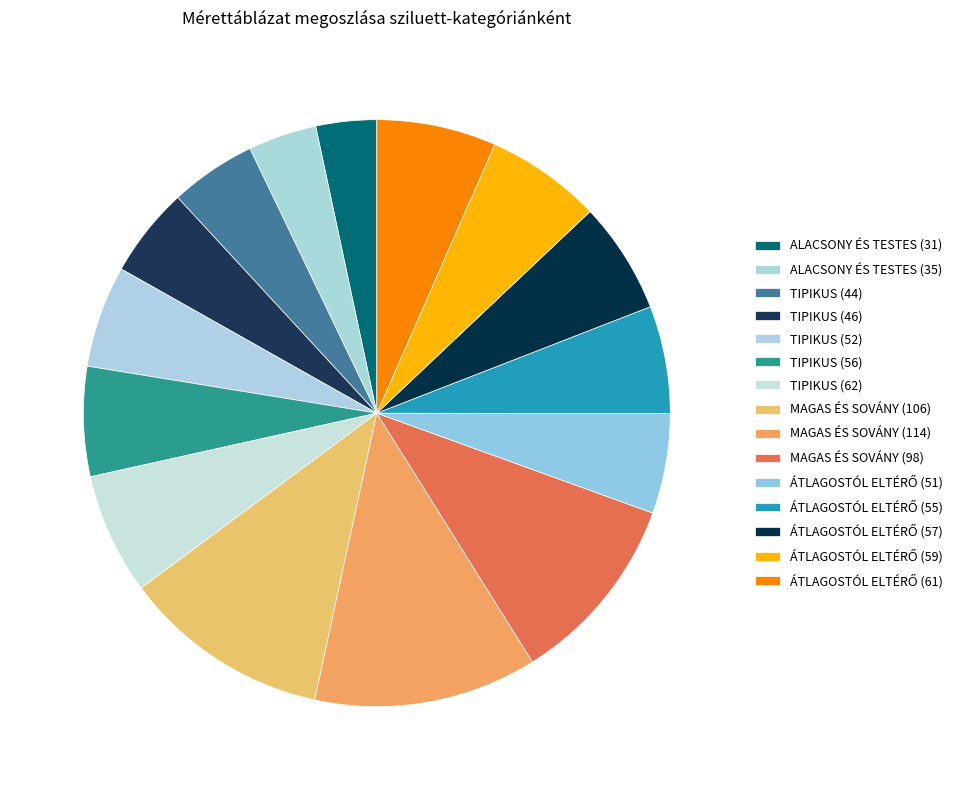

Combined, what portion of the pie is MAGAS ÉS SOVÁNY (106) and TIPIKUS (44)?

16.2%